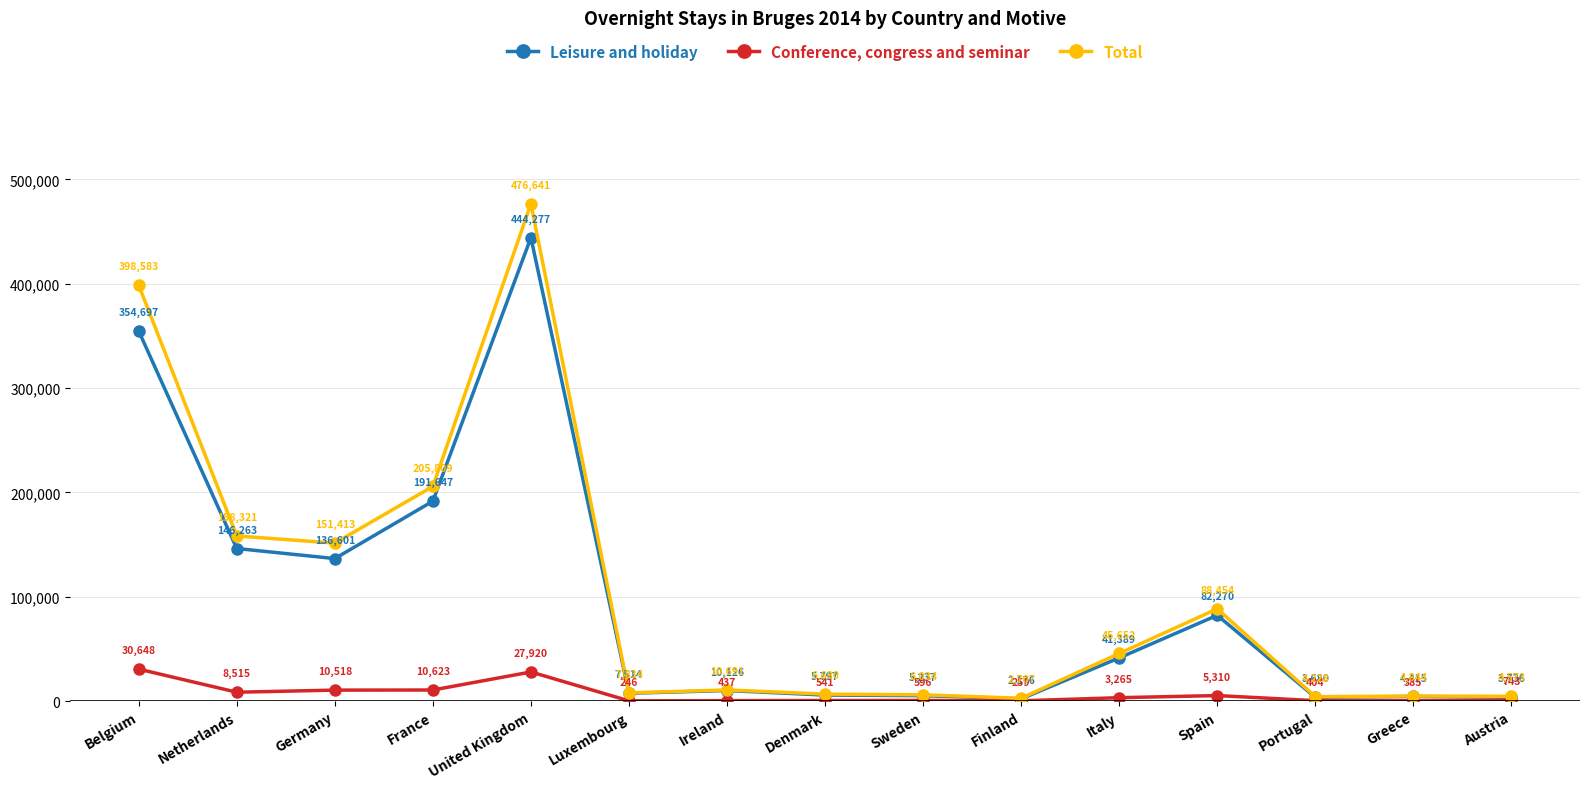

Count the number of categories in the chart.

15